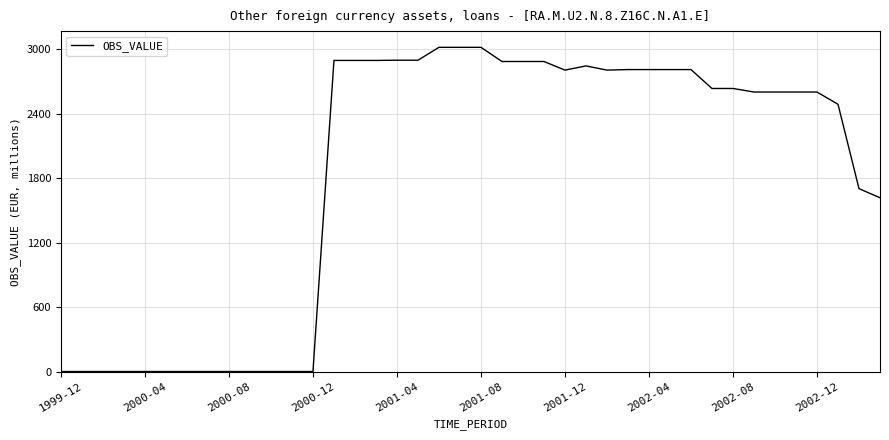

What is the greatest value displayed?

3017